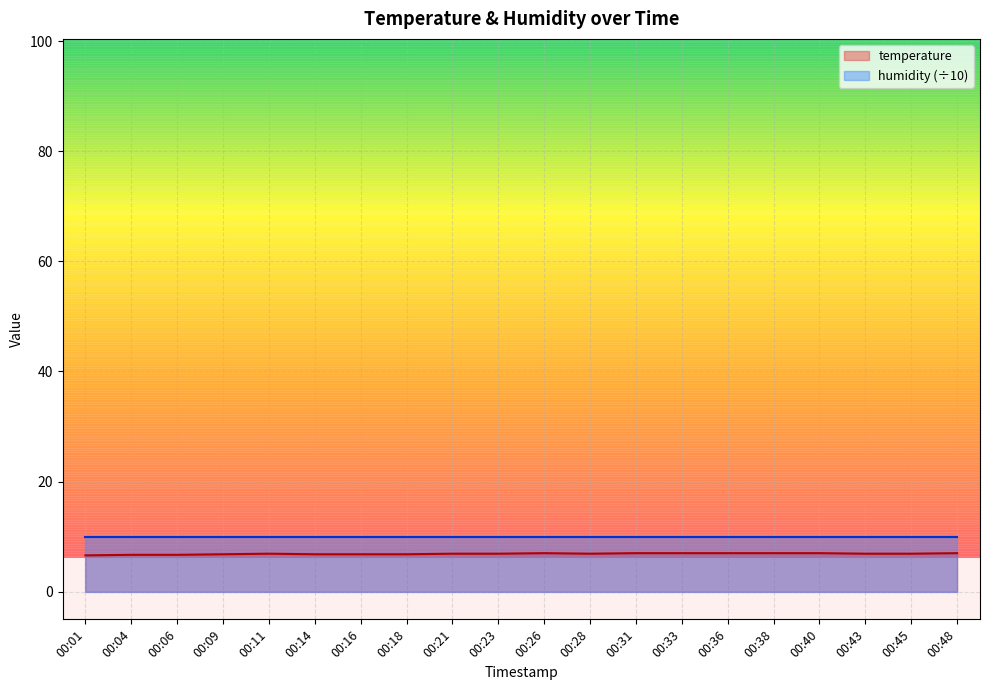

Reading right to left, transcribe all the data shown in this chart.

00:48=7.0	00:45=6.9	00:43=6.9	00:40=7.0	00:38=7.0	00:36=7.0	00:33=7.0	00:31=7.0	00:28=6.9	00:26=7.0	00:23=6.9	00:21=6.9	00:18=6.8	00:16=6.8	00:14=6.8	00:11=6.9	00:09=6.8	00:06=6.7	00:04=6.7	00:01=6.6